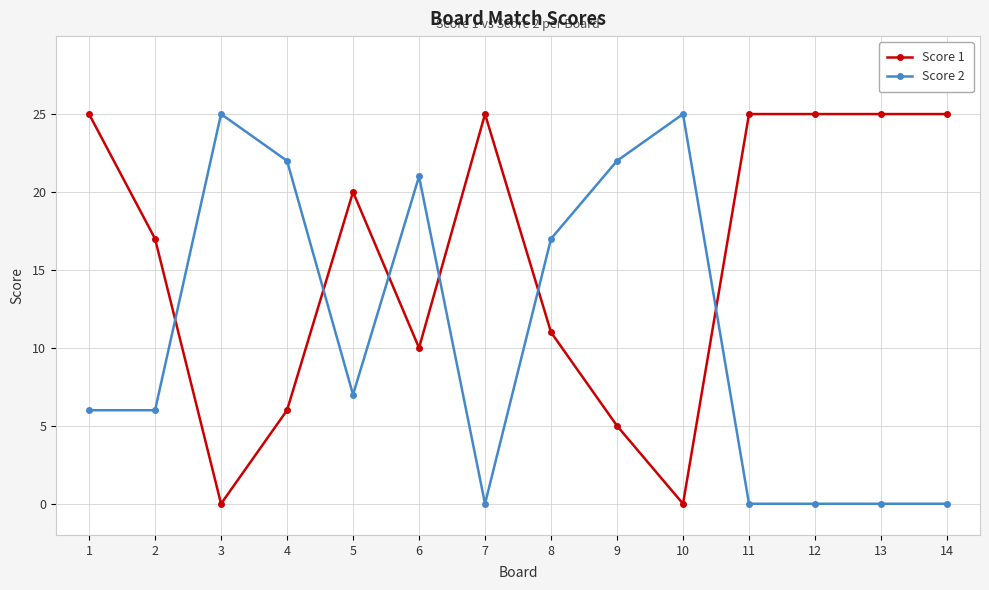

At 1, list the series in order from smallest to largest.

Score 2, Score 1